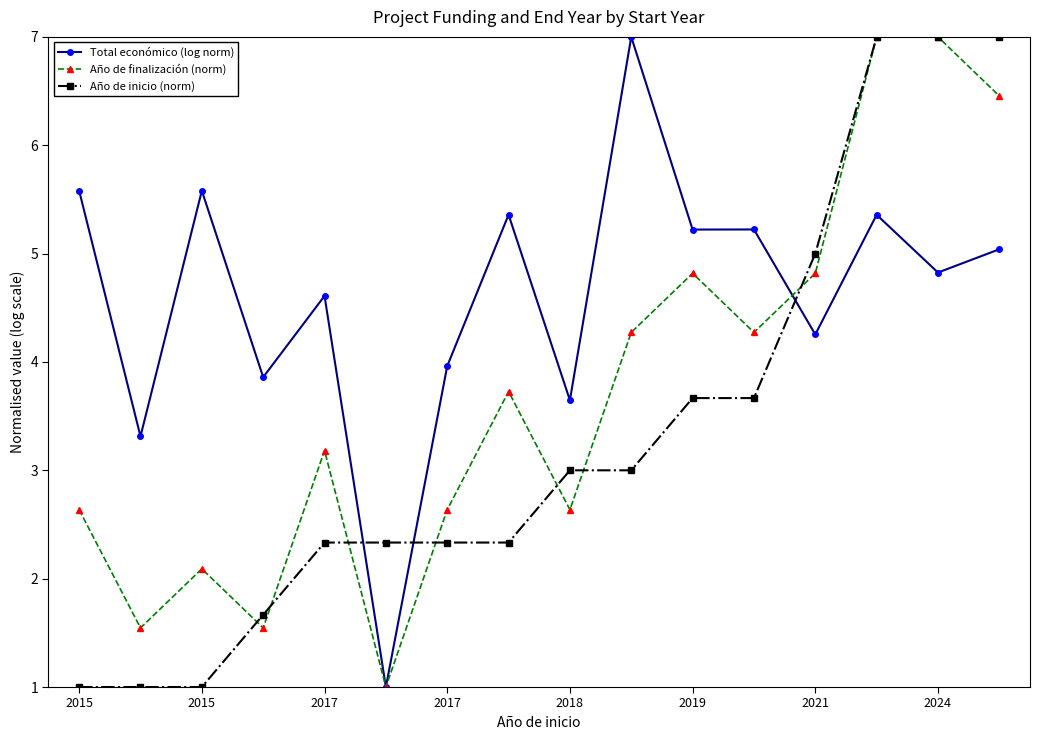

What is the difference between the second highest and second lowest values in the Total económico (log norm) series?

2.3